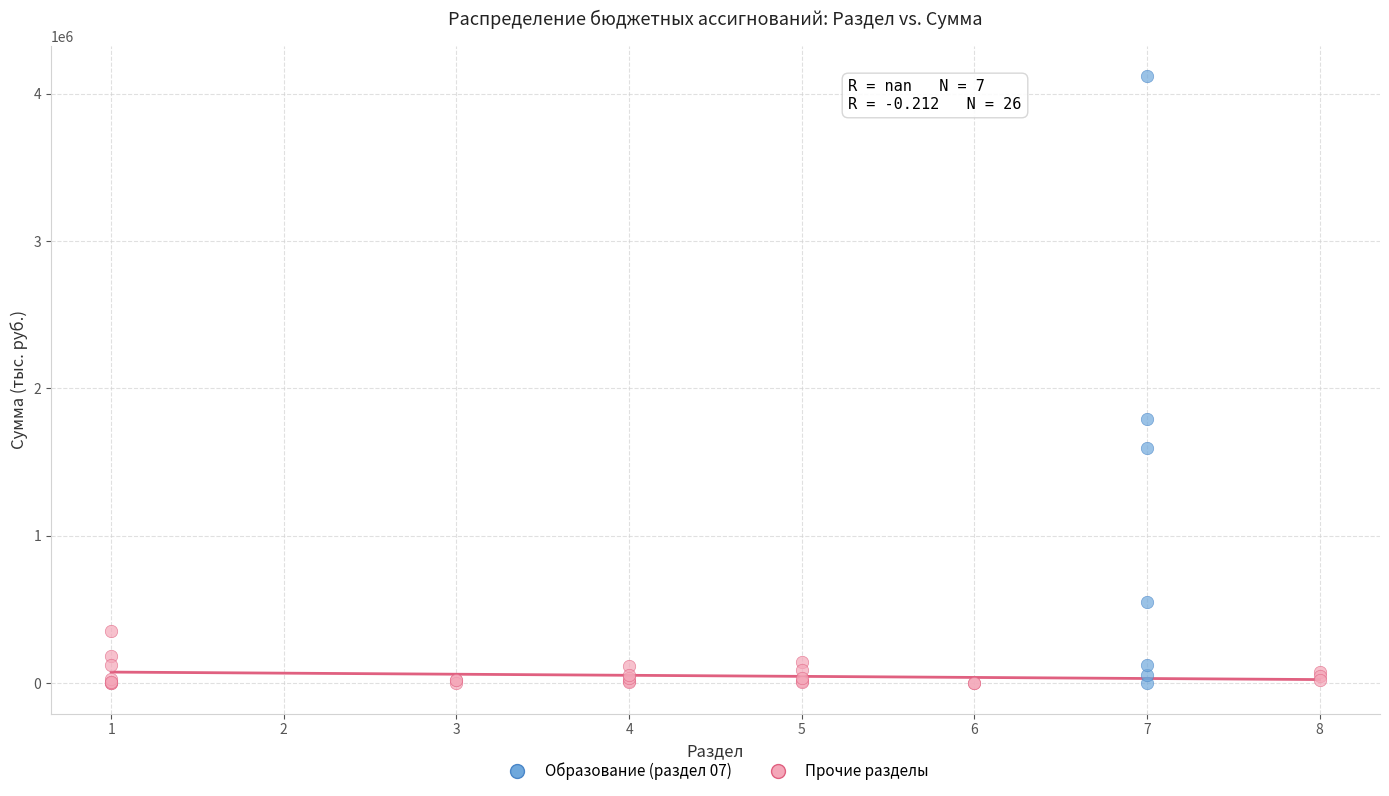

Which series reaches the maximum Y coordinate?

Образование (раздел 07)